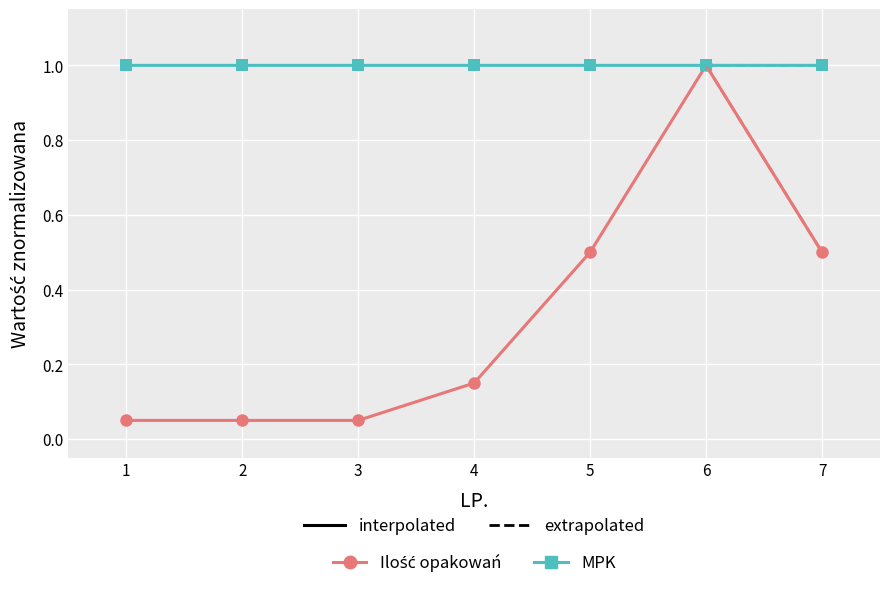

Is it true that MPK equals 1.0 at 2?

True